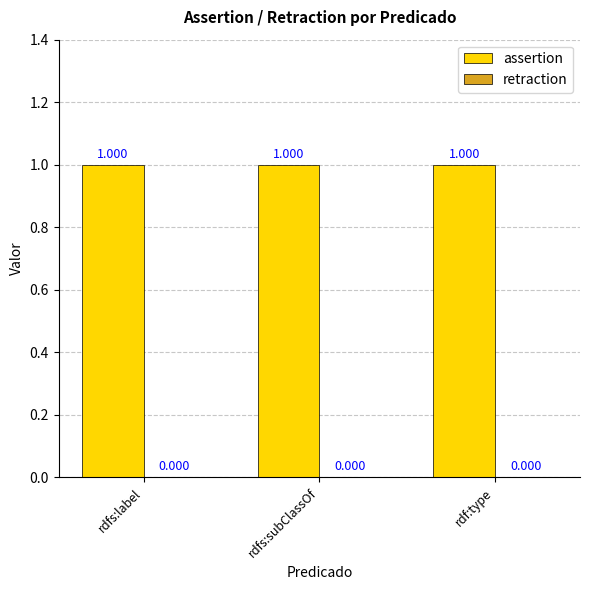

Which category has the highest value across all series?

rdfs:label